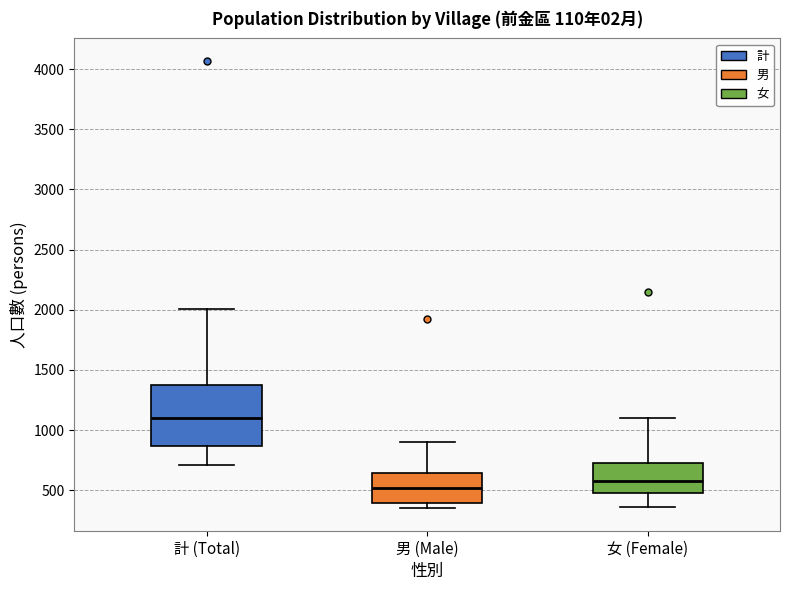

Reading left to right, transcribe this box plot: for each box, give where its median line is, the range the box spans, and where its two whiskers end, as read against the y-axis. The values are not printed on the chart, so give them approximately, as read against the axis.

計 (Total): median 1100, box 850 to 1350, whiskers 700 to 2000
男 (Male): median 500, box 400 to 650, whiskers 350 to 900
女 (Female): median 600, box 500 to 750, whiskers 350 to 1100